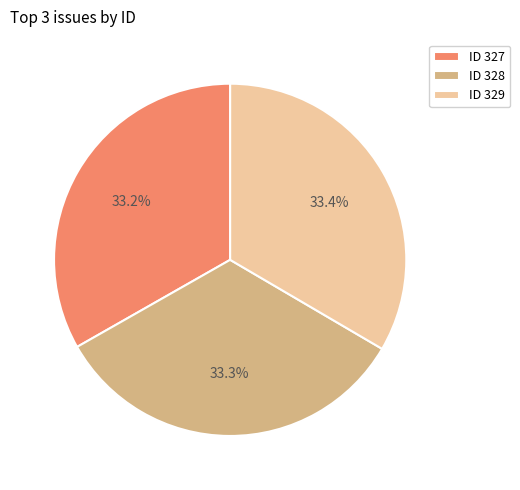

Is ID 329 the majority of the pie?

No